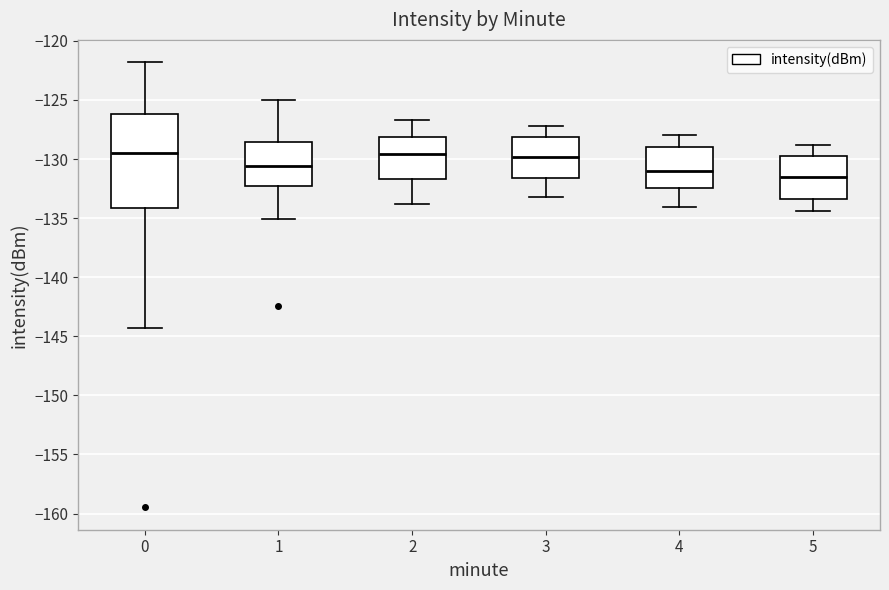

Which box has the lowest median line?

5